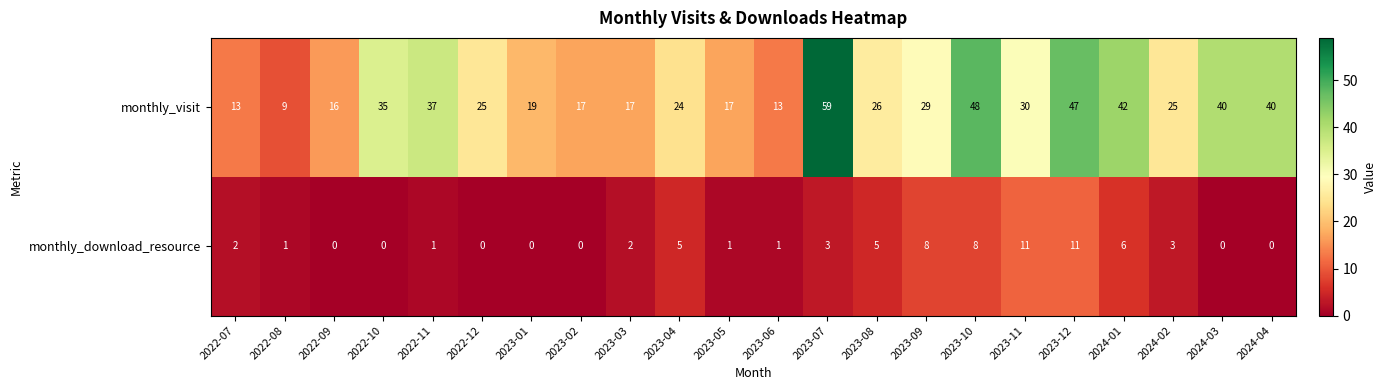

What is the difference between the maximum and minimum values in the monthly_visit series?

50